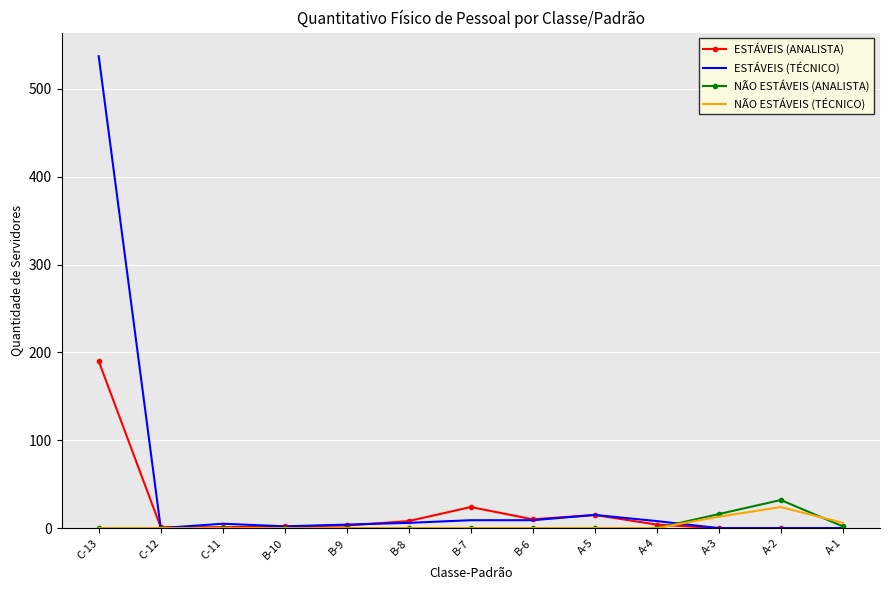

True or false: NÃO ESTÁVEIS (TÉCNICO) has more than 0 interior local peaks.

True